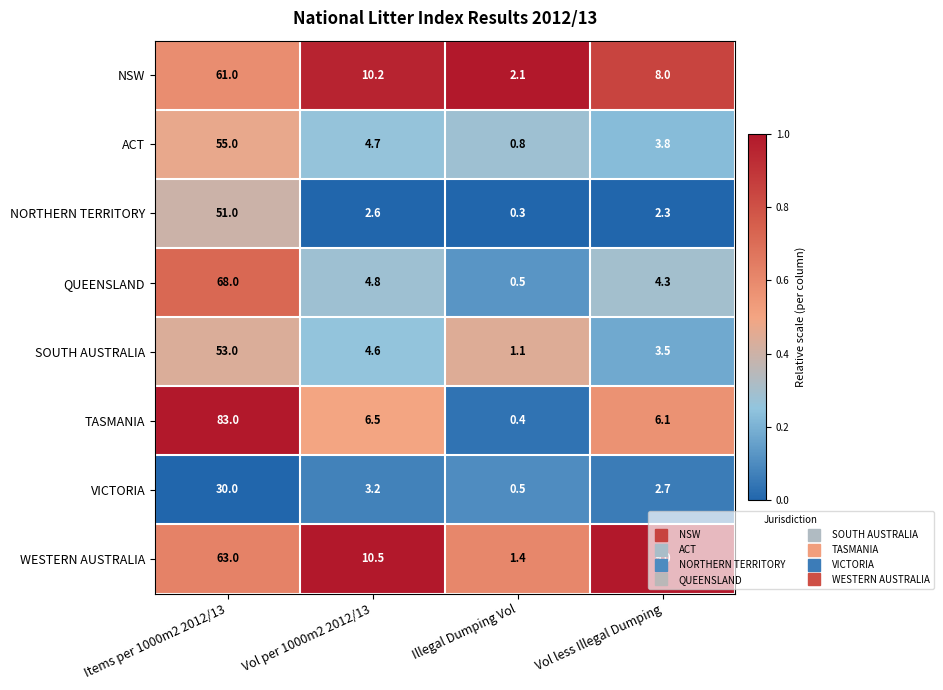

True or false: NSW has a value of 2.1 at Illegal Dumping Vol.

True